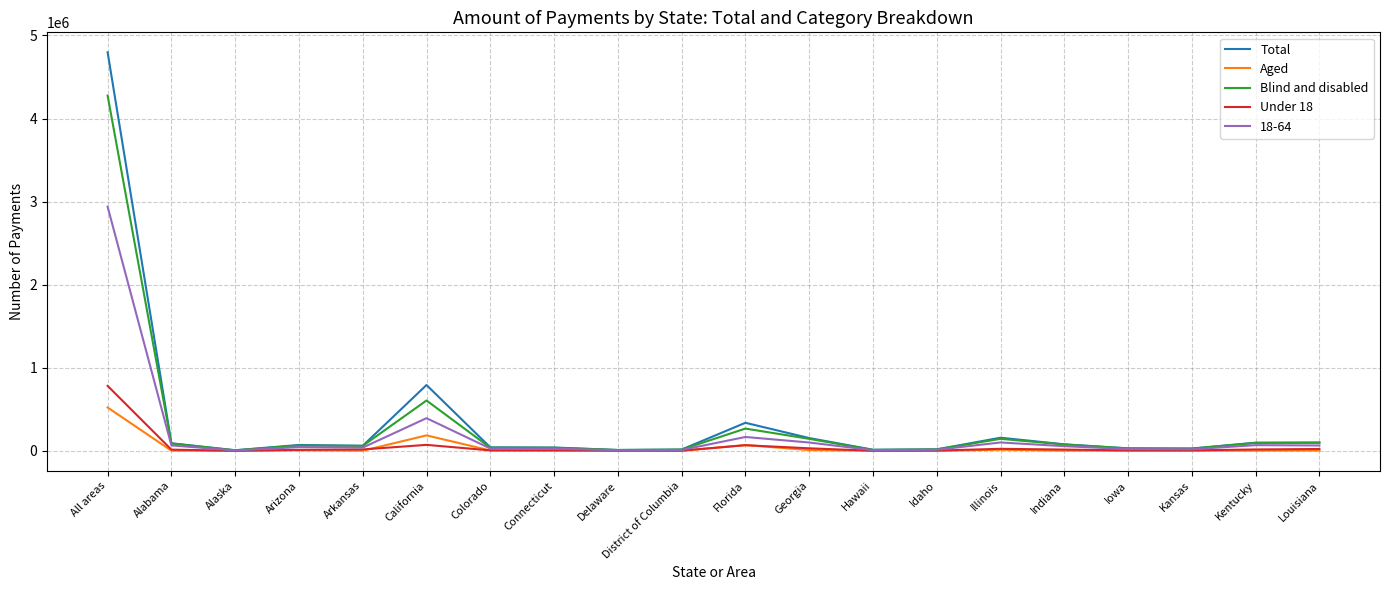

What is the highest value of the Total series?

4797688